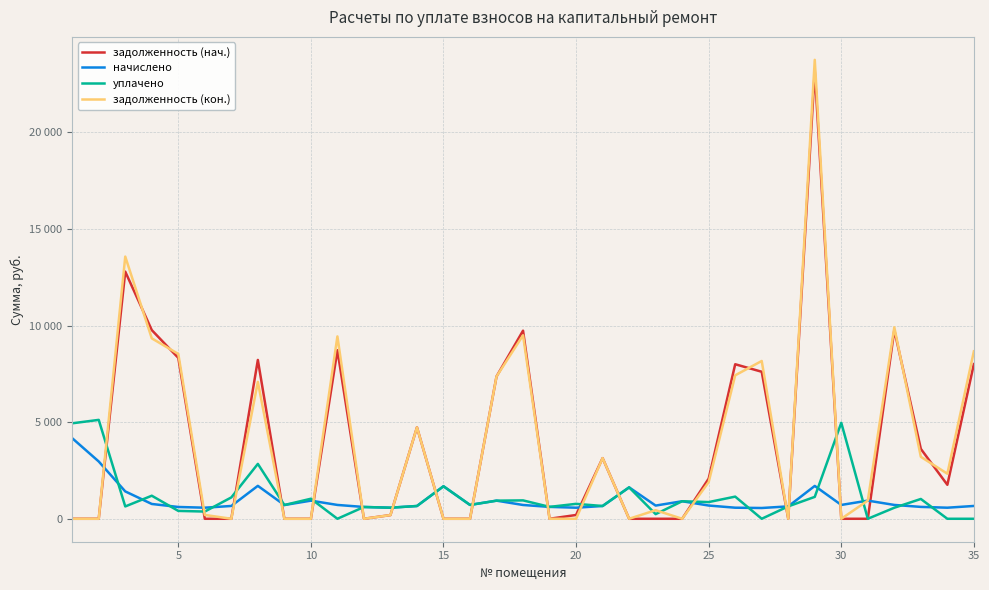

What are all the series names shown in the legend?

задолженность (нач.), начислено, уплачено, задолженность (кон.)